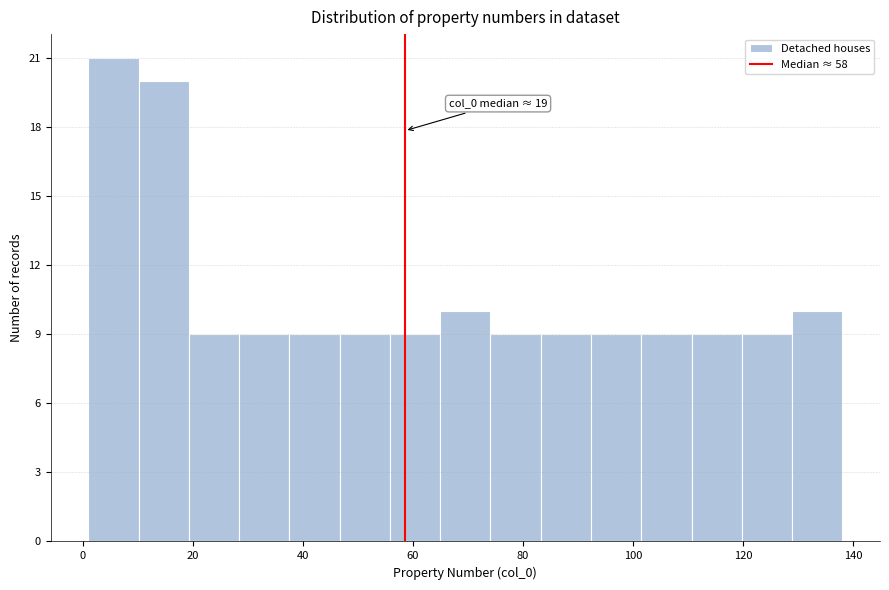

Which range on the x-axis has the tallest bar?

2 to 10